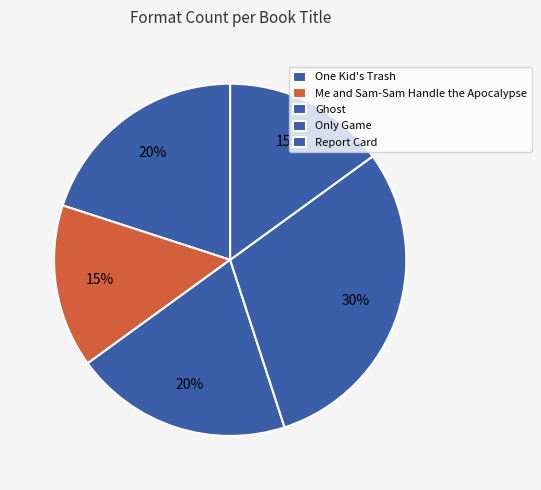

How many segments does this pie chart have?

5